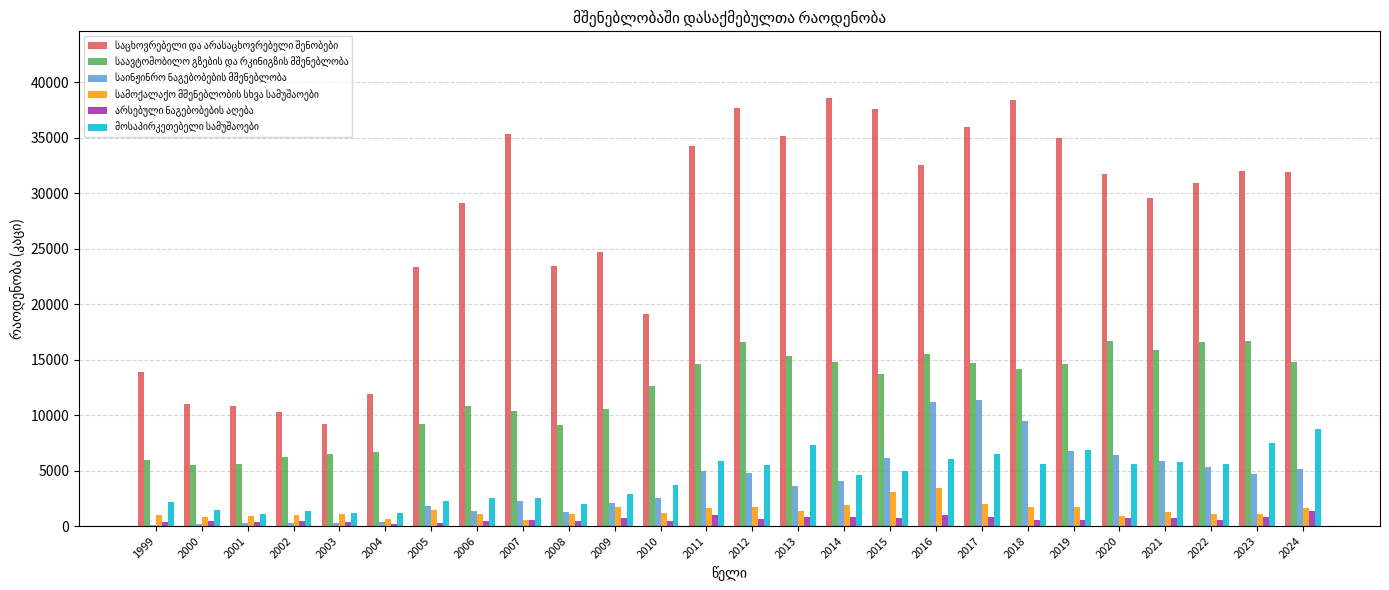

How many groups of bars are there?

26